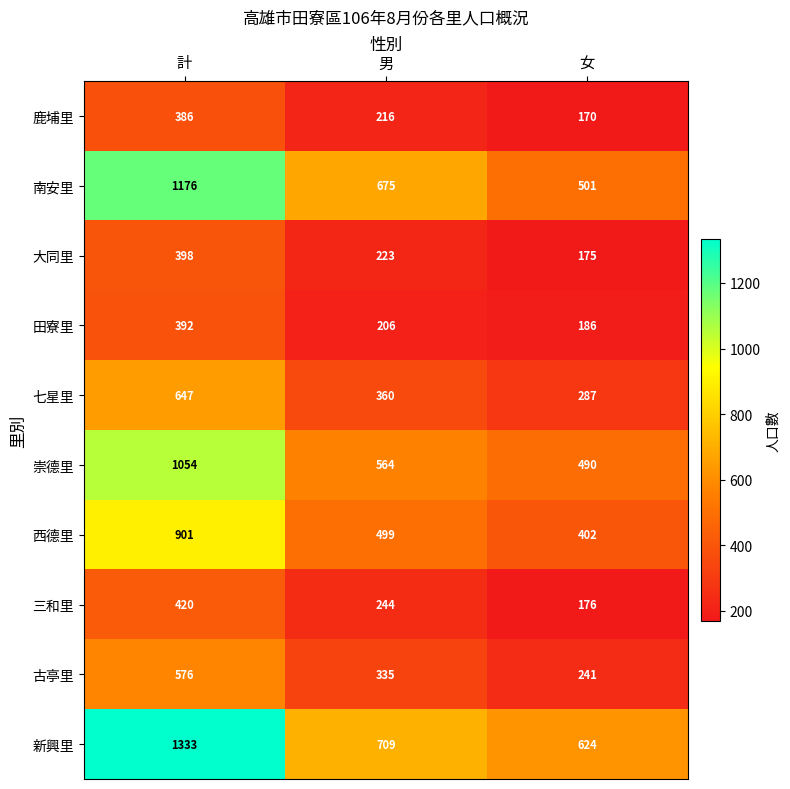

Between 男 and 女, which series saw the biggest shift?

南安里